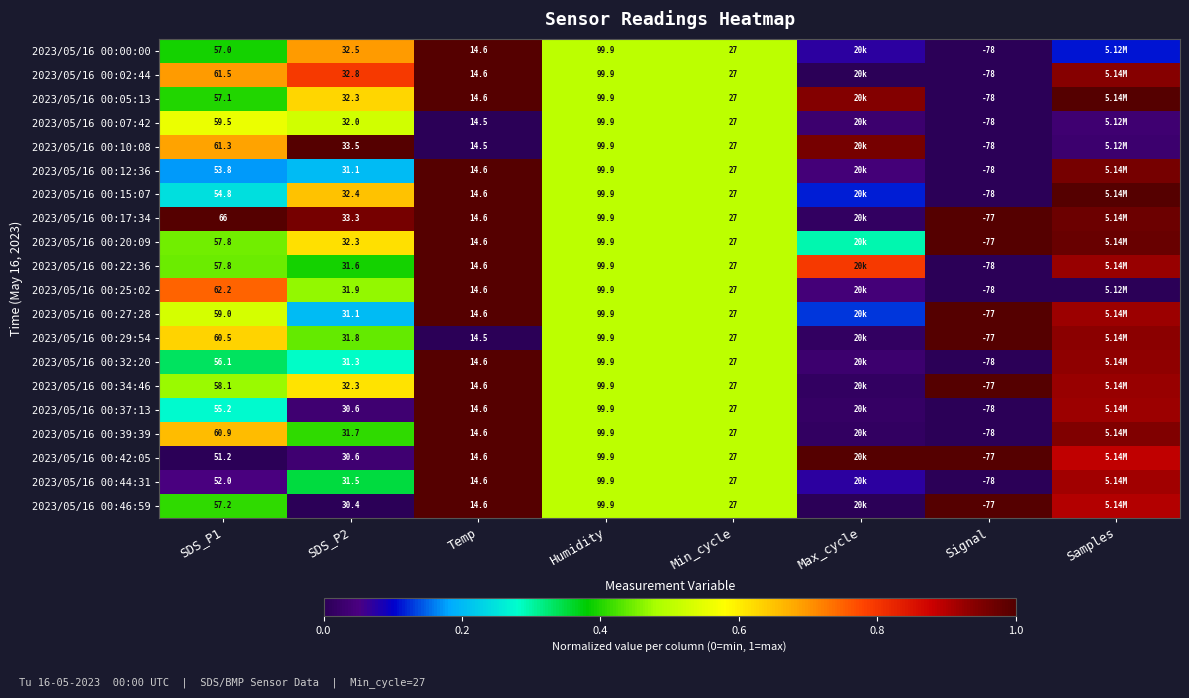

How many distinct data groups are displayed?

20